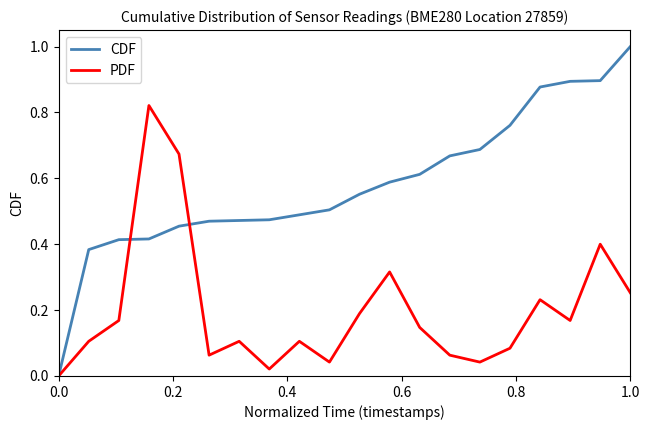

What are all the series names shown in the legend?

CDF, PDF